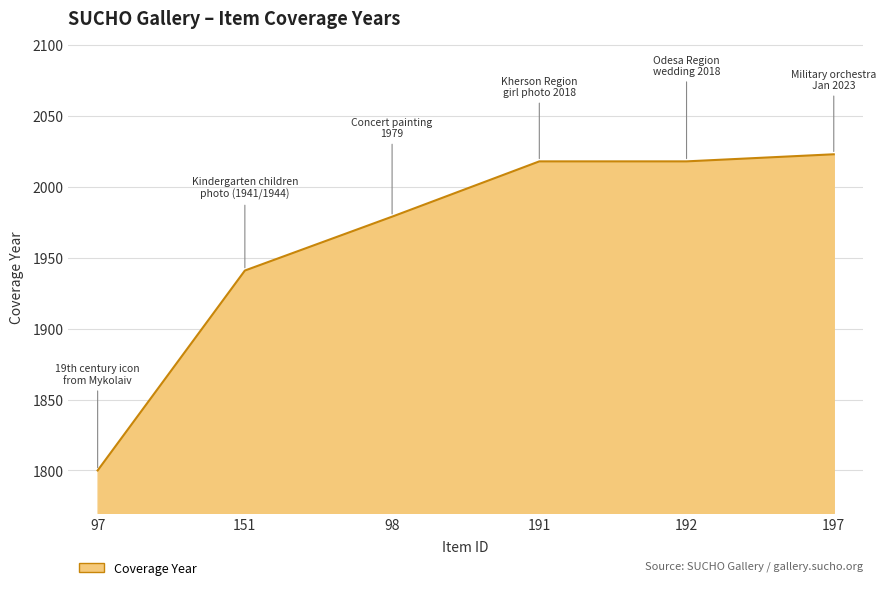

True or false: there are more than 1 points higher than both neighbors.

False